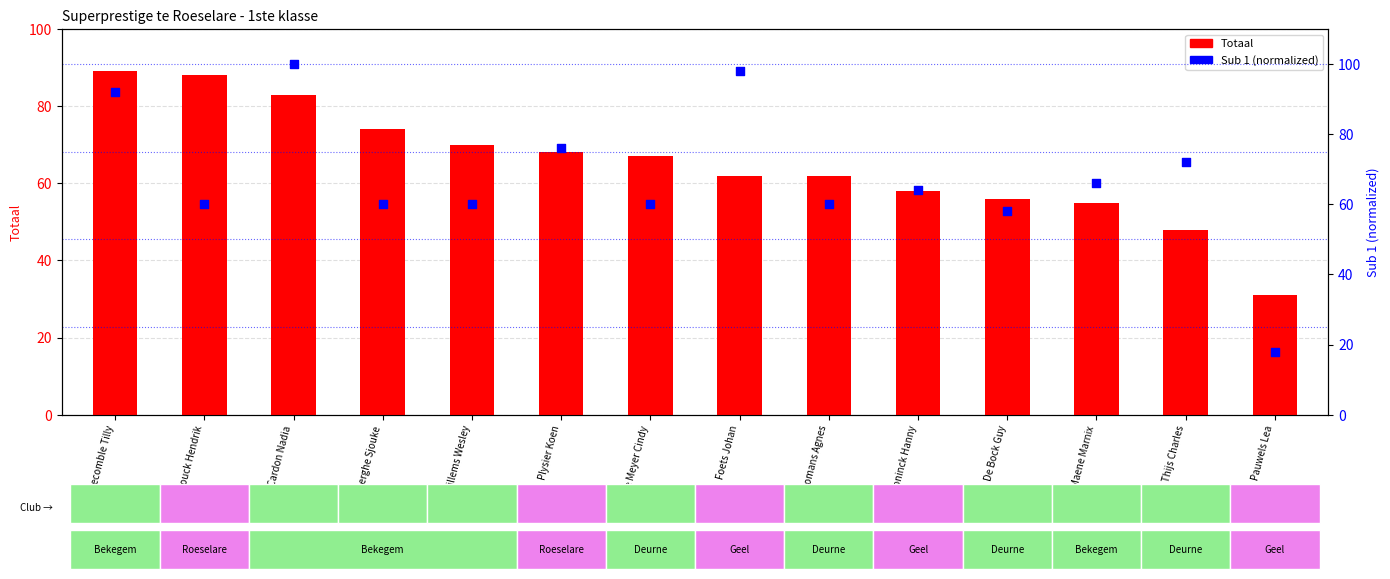

Which series has the largest total across all categories?

Sub 1 (norm)